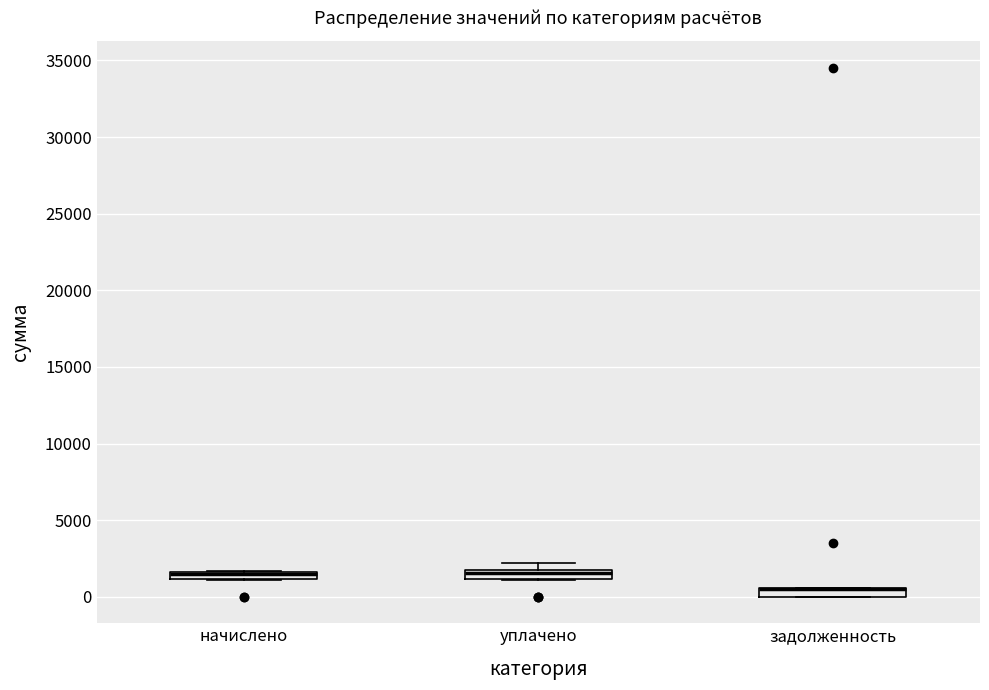

Where is the lower edge of the box for уплачено on the y-axis? The values are not printed on the chart, so give them approximately, as read against the axis.

1000